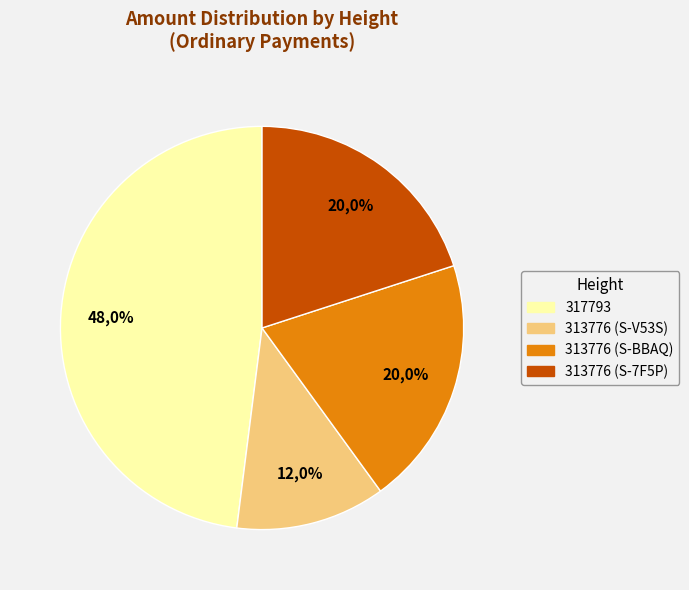

Combined, do 313776 (S-V53S) and 313776 (S-BBAQ) account for over 50%?

No